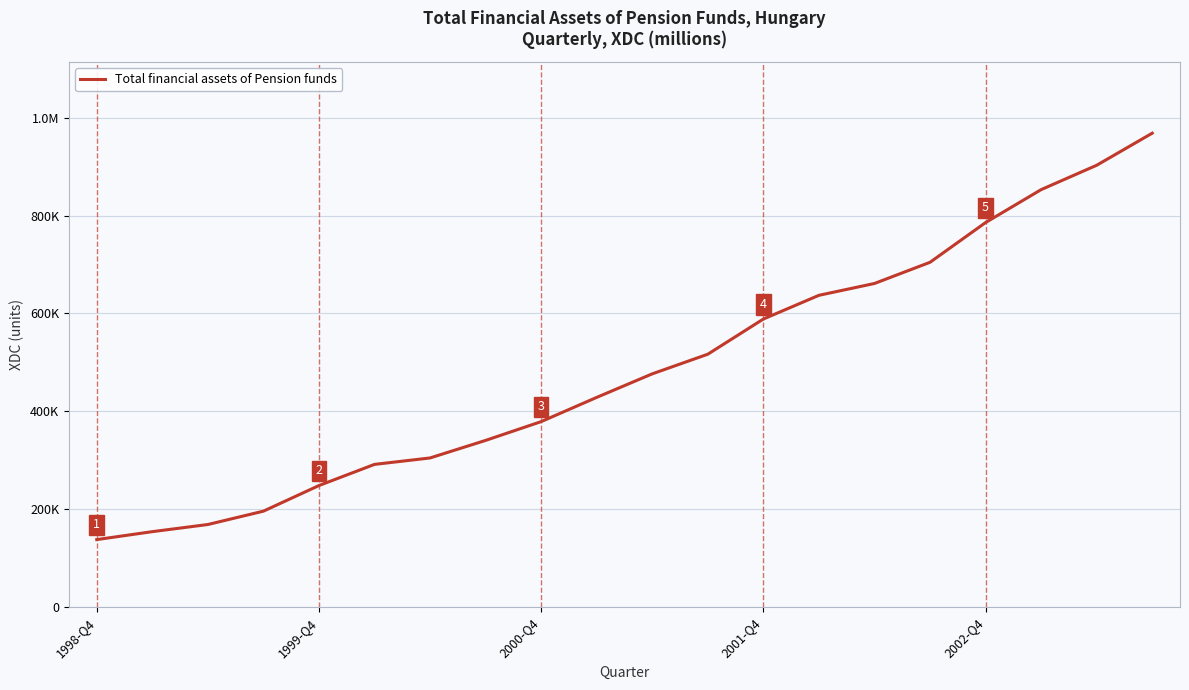

Is this an area chart (filled region under the line)?

No